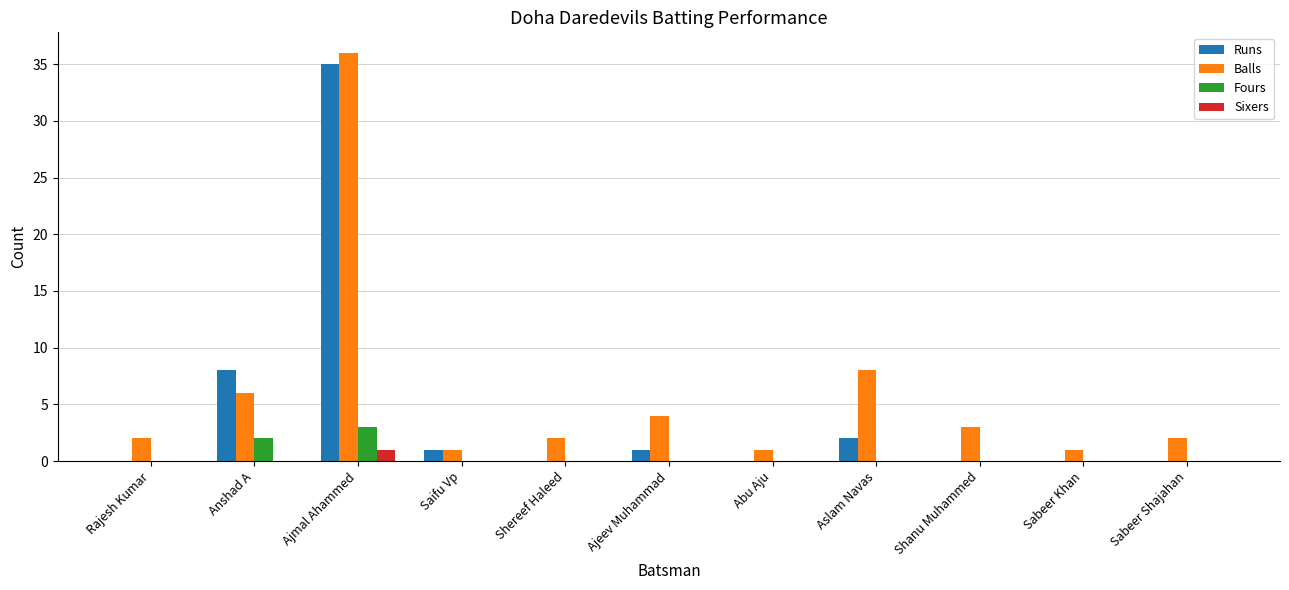

The value of Runs at Sabeer Shajahan is -22. True or false?

False